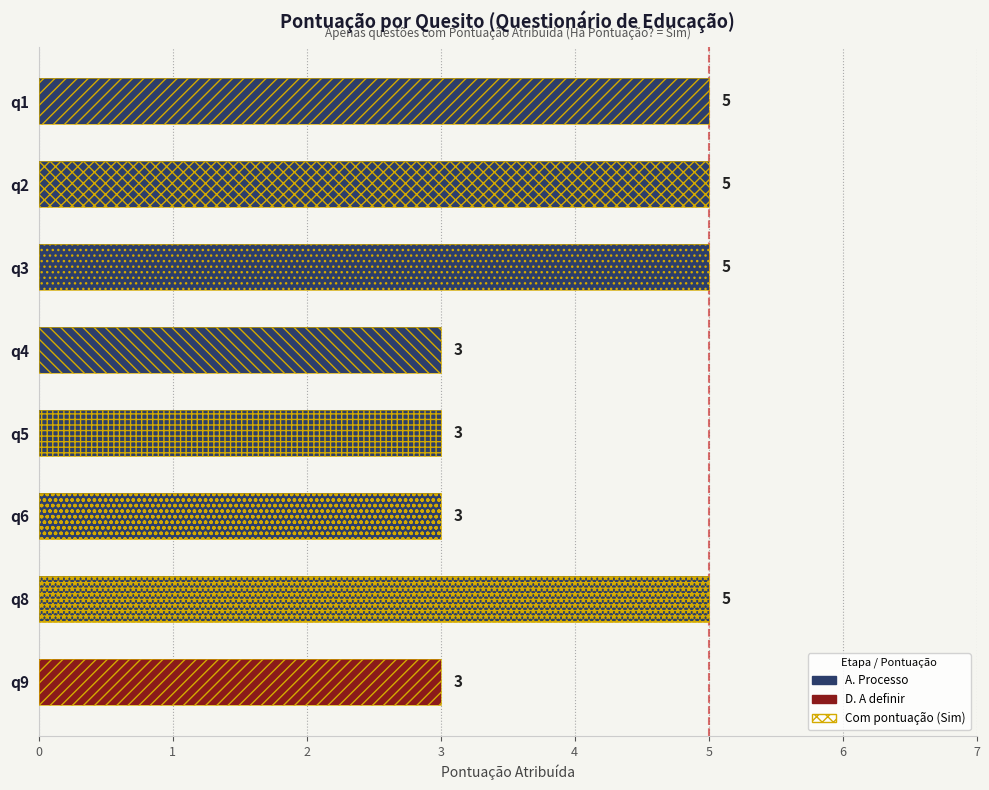

What is the maximum value shown in the chart?

5